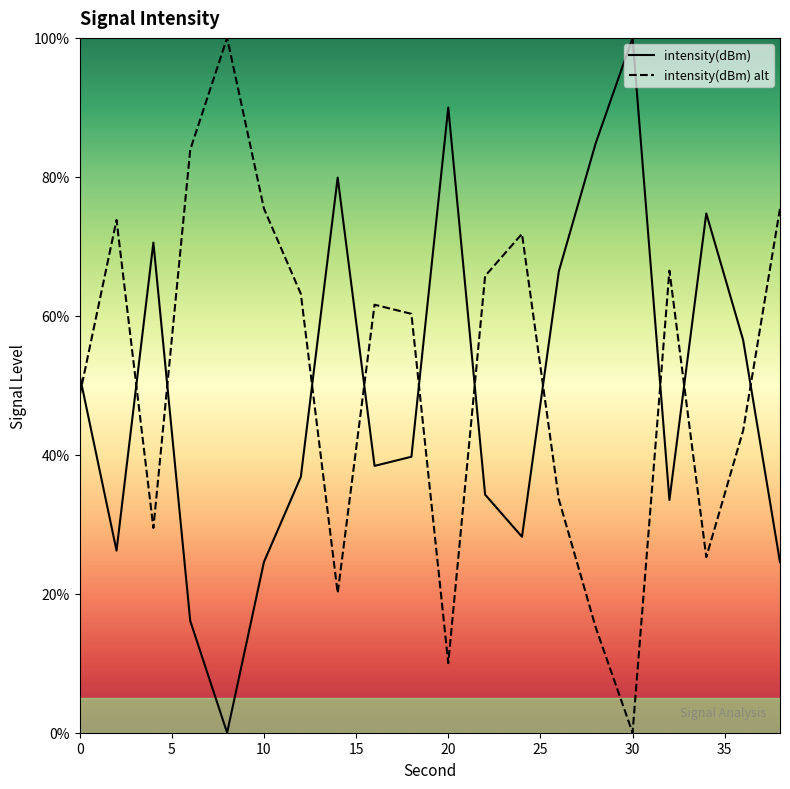

Rank the categories by value from lowest to highest.

8, 6, 38, 10, 2, 24, 32, 22, 12, 16, 18, 0, 36, 26, 4, 34, 14, 28, 20, 30